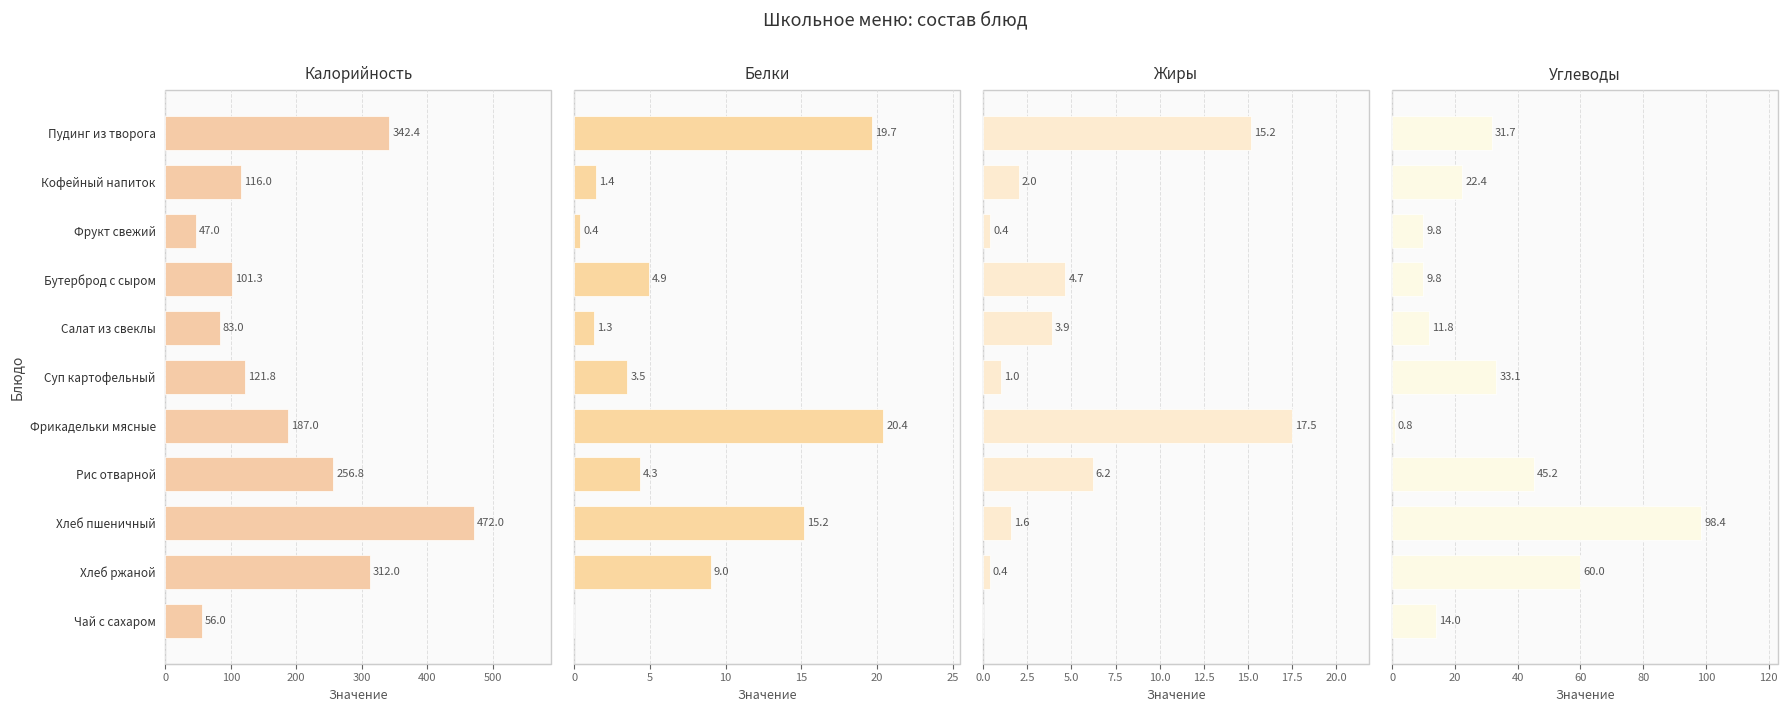

Rank the series at Суп картофельный from highest to lowest value.

Калорийность, Углеводы, Белки, Жиры